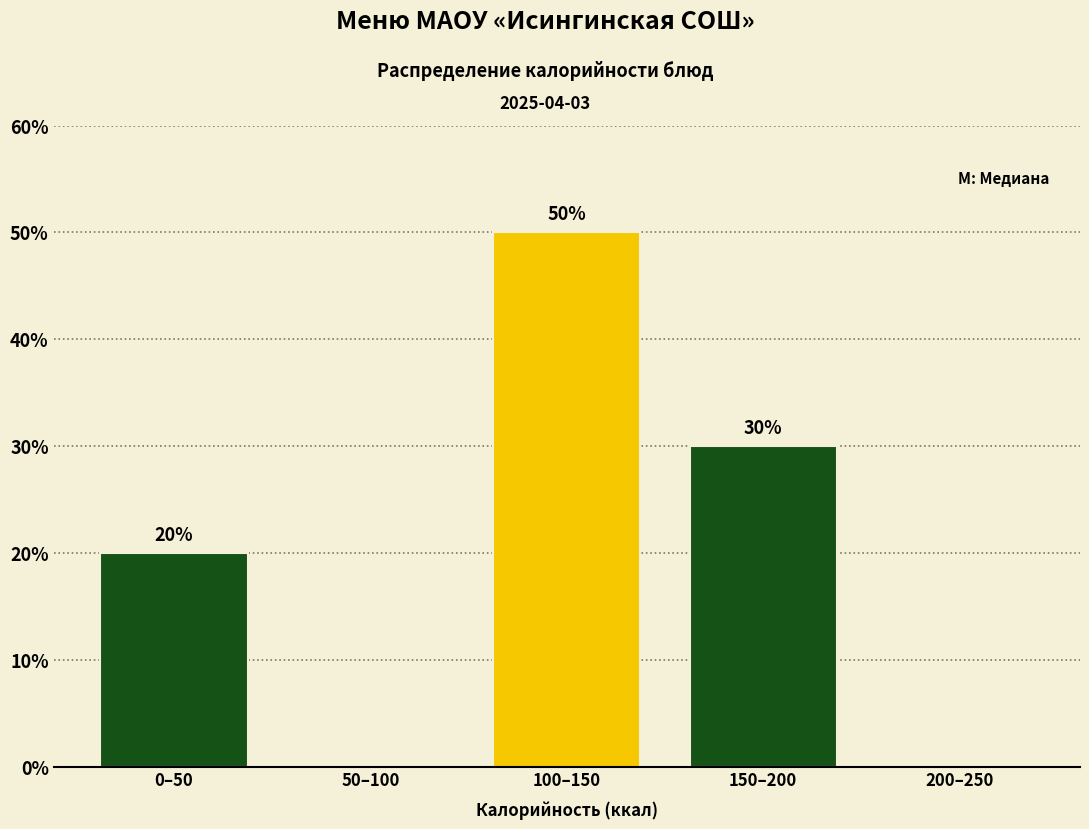

Reading left to right, list all the values displayed in this chart.

0–50=20	50–100=0	100–150=50	150–200=30	200–250=0